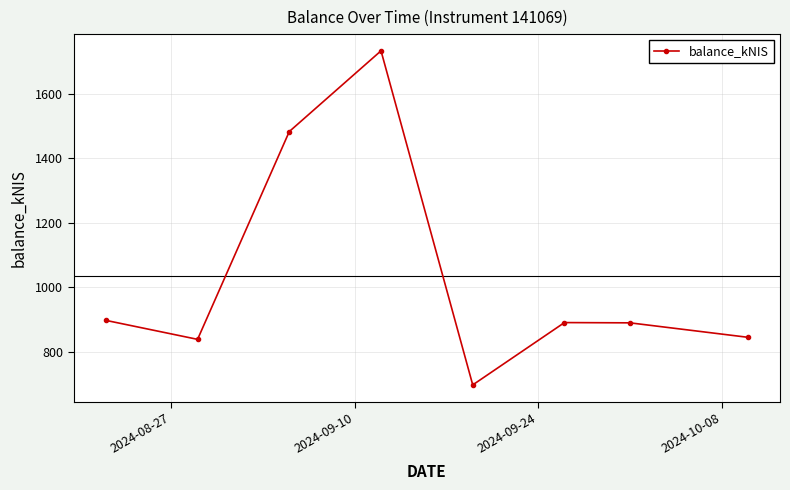

What is the sum of all values?

8272.8